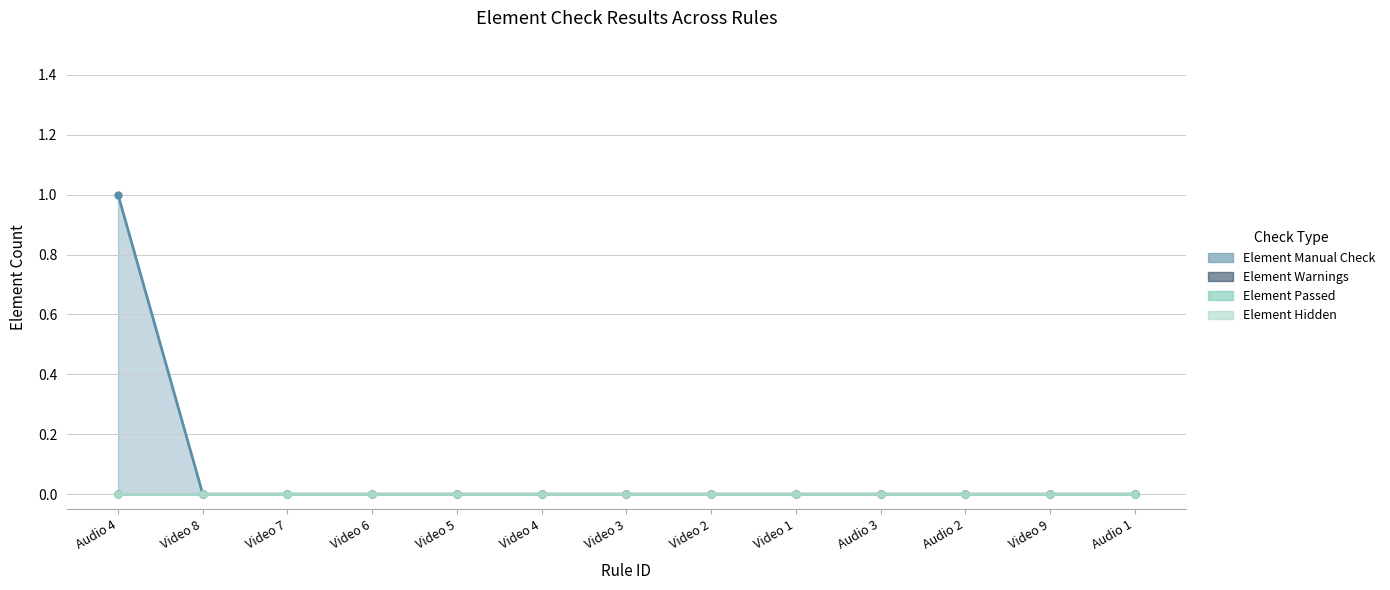

True or false: Element Hidden and Element Warnings cross at least once.

False